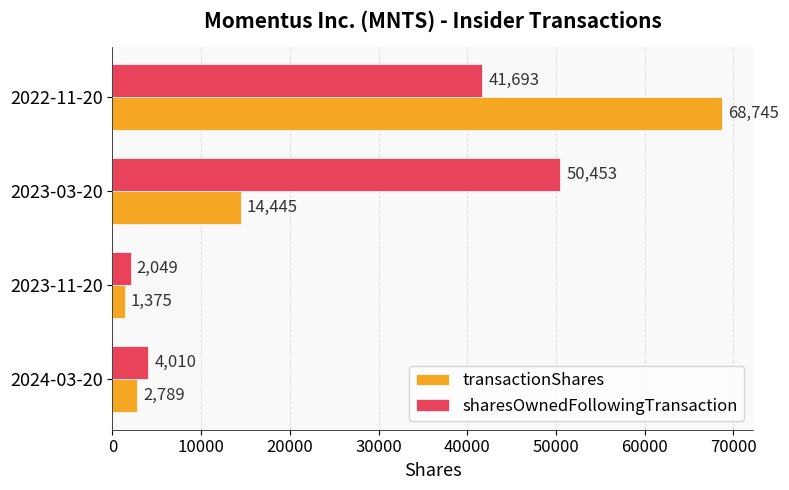

What is the highest value of the sharesOwnedFollowingTransaction series?

50453